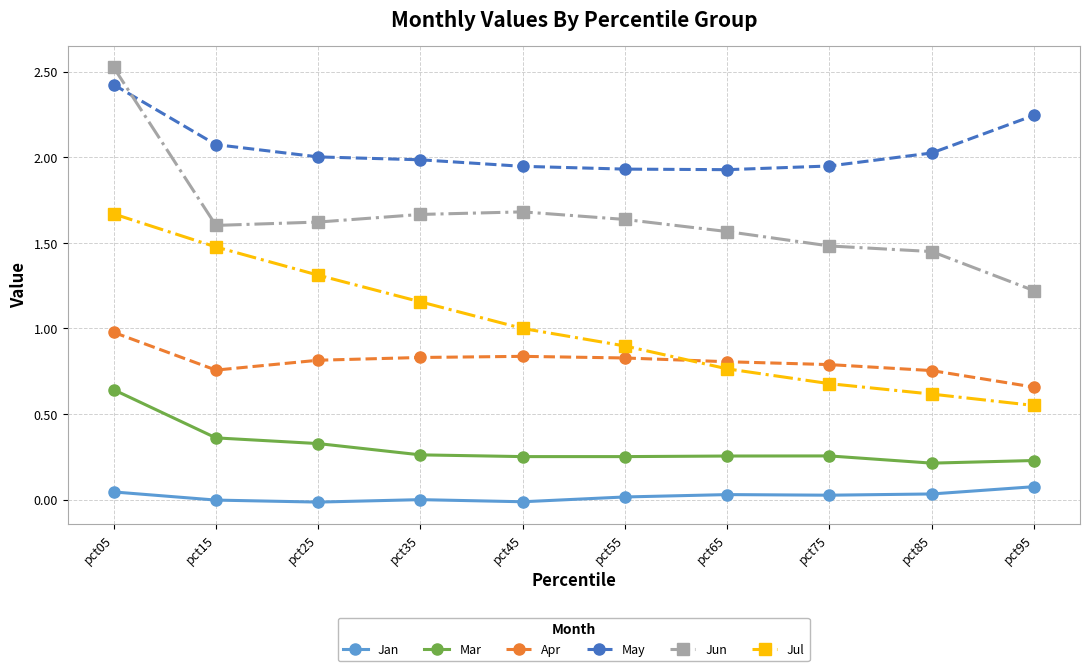

What is the difference between the May values at pct25 and pct55?

0.1